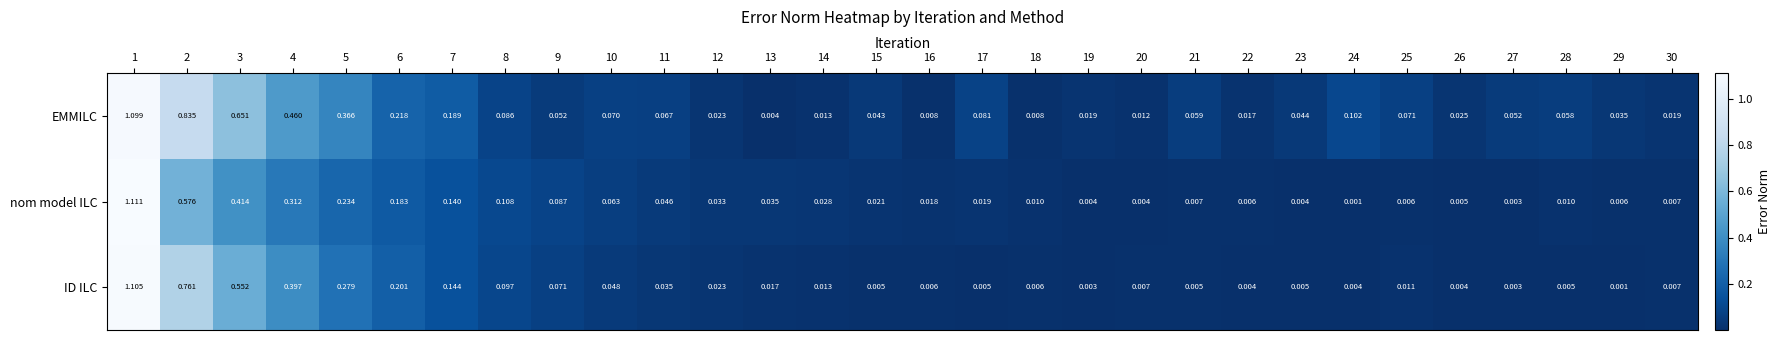

Which series has the largest total across all categories?

EMMILC